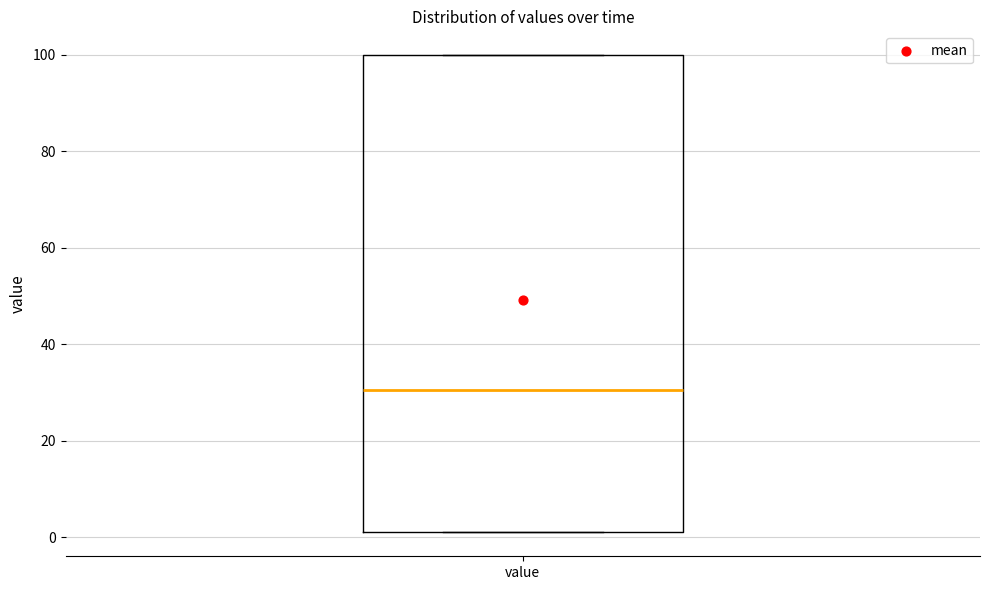

Transcribe this box plot: give where the median line is, the range the box spans, and where the two whiskers end, as read against the y-axis. The values are not printed on the chart, so give them approximately, as read against the axis.

median 30, box 2 to 100, whiskers 2 to 100